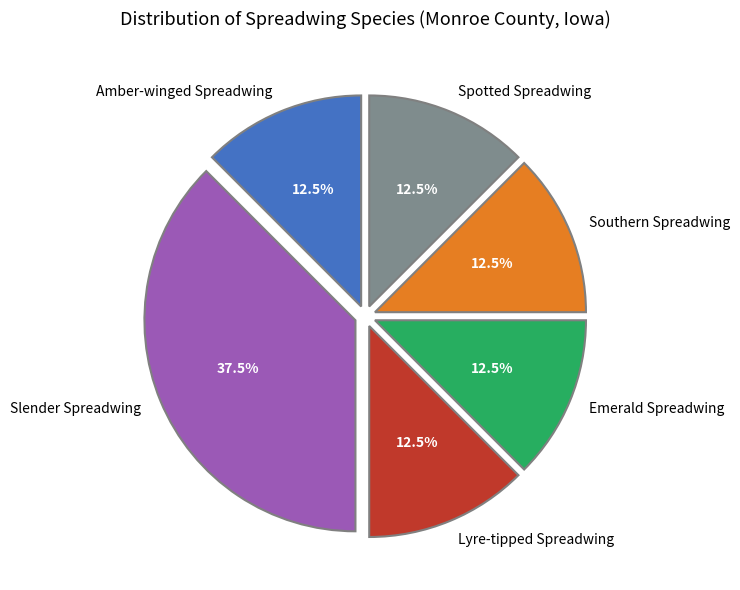

Is there any slice that represents more than half of the pie?

No